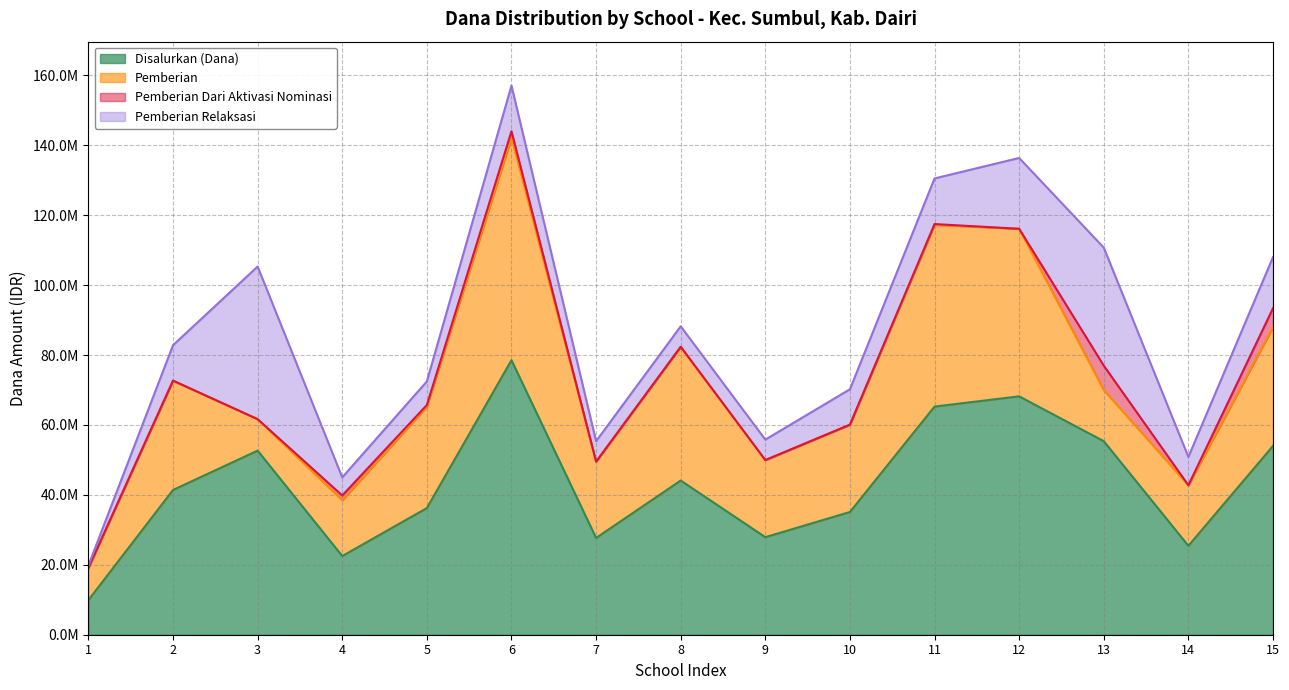

Which has a higher value, SD NEGERI 030333 SUMBUL or SD NEGERI 030345 HUTA GUGUNG?

SD NEGERI 030345 HUTA GUGUNG